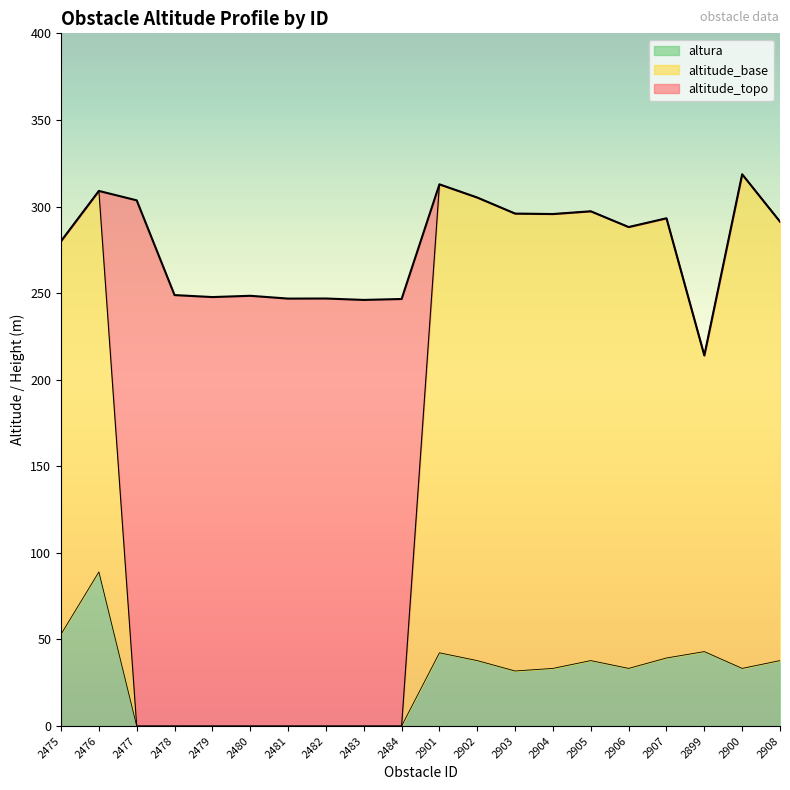

What value does the altitude_base series have at 2902?

305.2